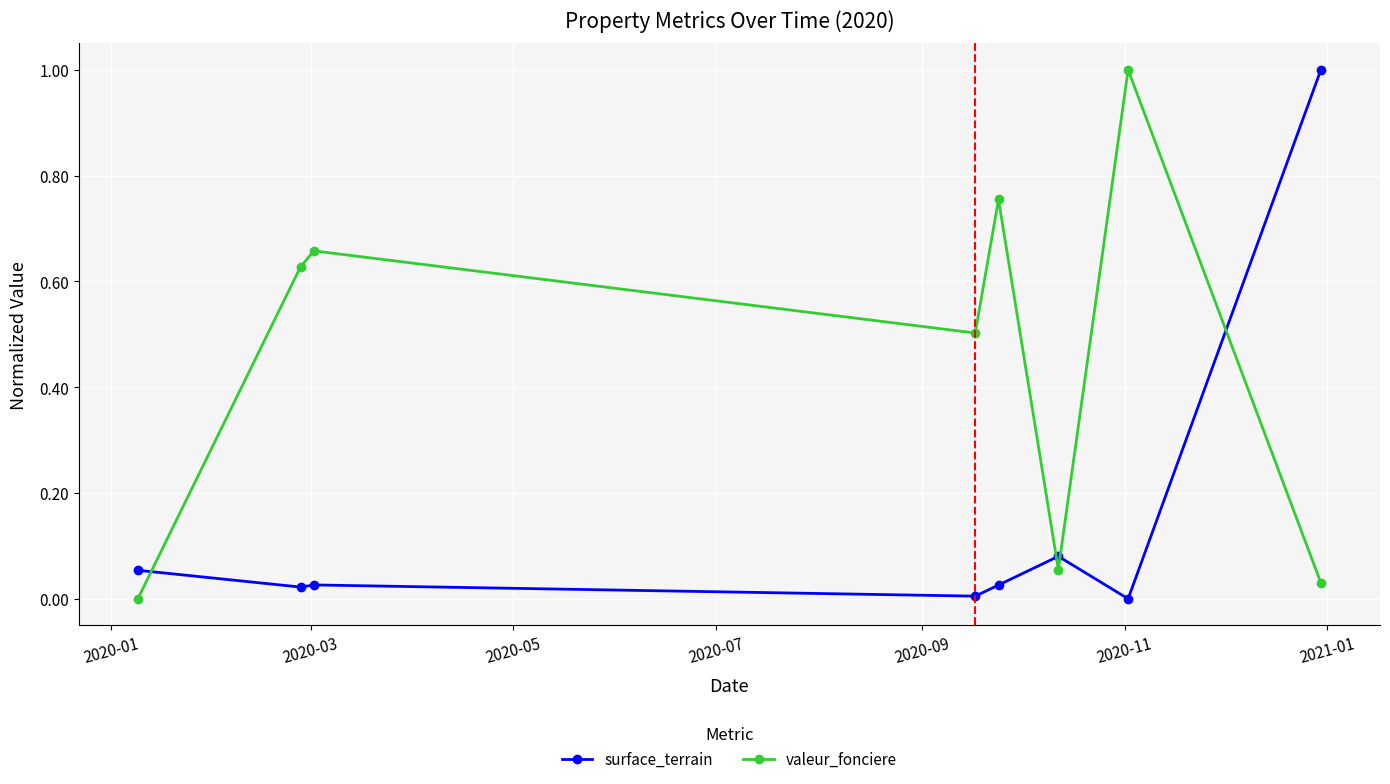

What is the difference between the maximum and minimum values in the valeur_fonciere series?

1.0